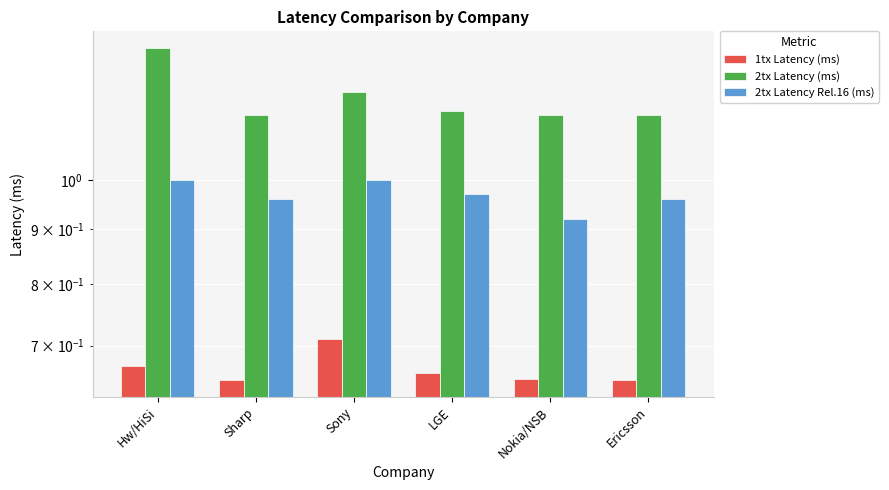

Between Sony and Sharp, which is larger?

Sony